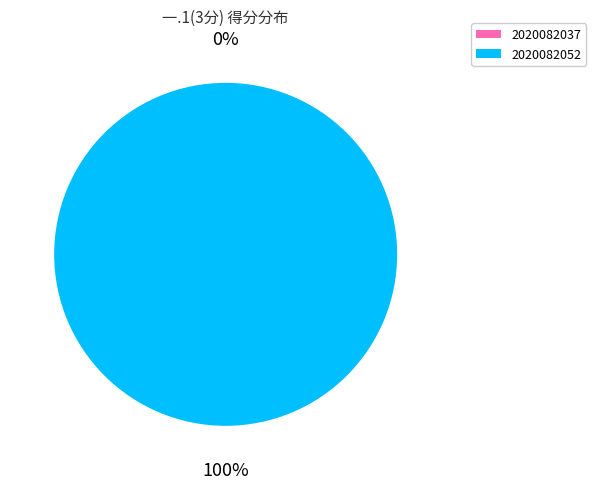

Does any single category account for the majority?

Yes